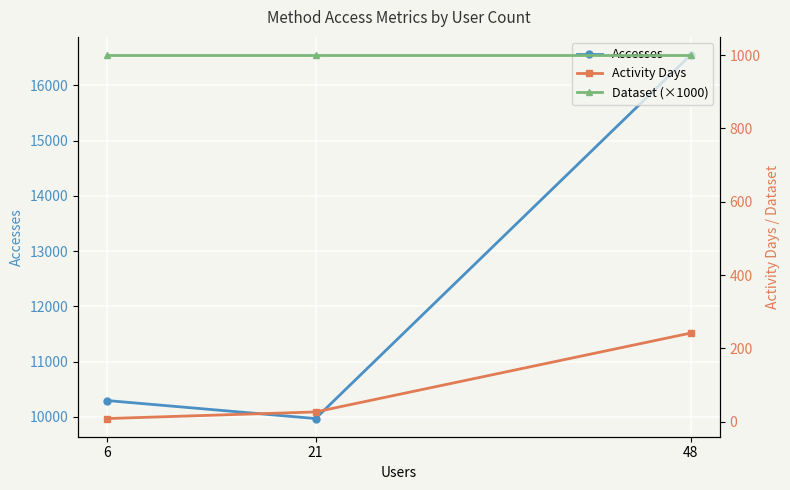

The value of Dataset (×1000) at 48 is 538. True or false?

False